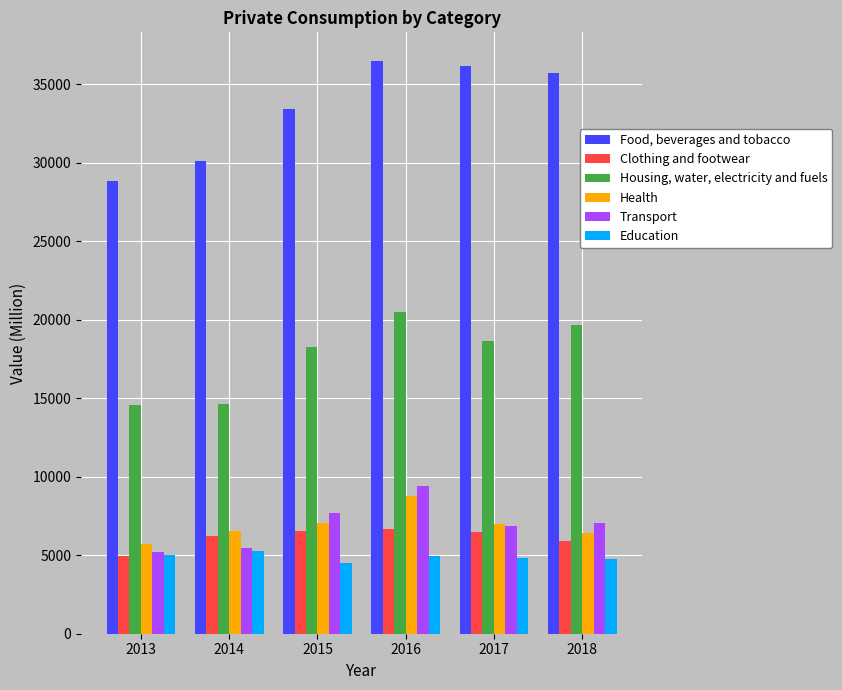

Rank the series by their maximum value, from lowest to highest.

Education, Clothing and footwear, Health, Transport, Housing, water, electricity and fuels, Food, beverages and tobacco